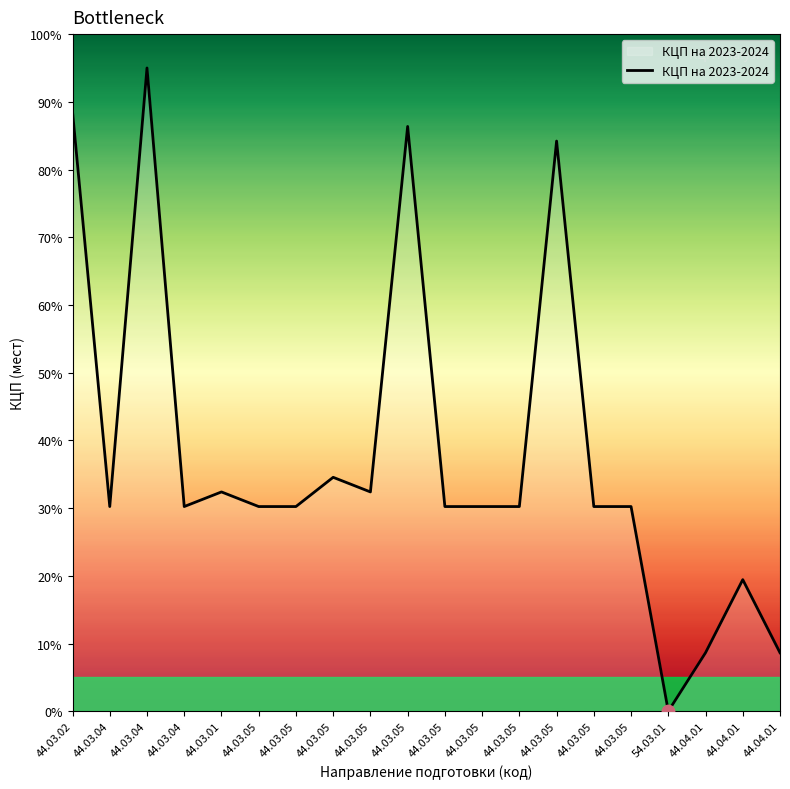

What is the change in value from 44.03.05 to 44.03.05?

-2.2